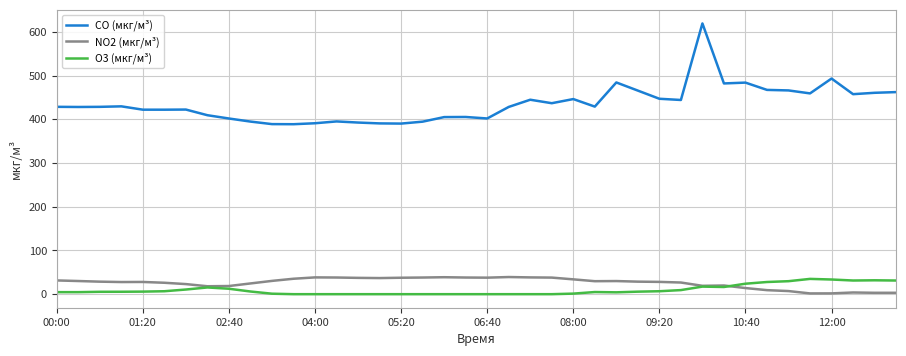

What is the lowest value of the NO2 (мкг/м³) series?

1.8